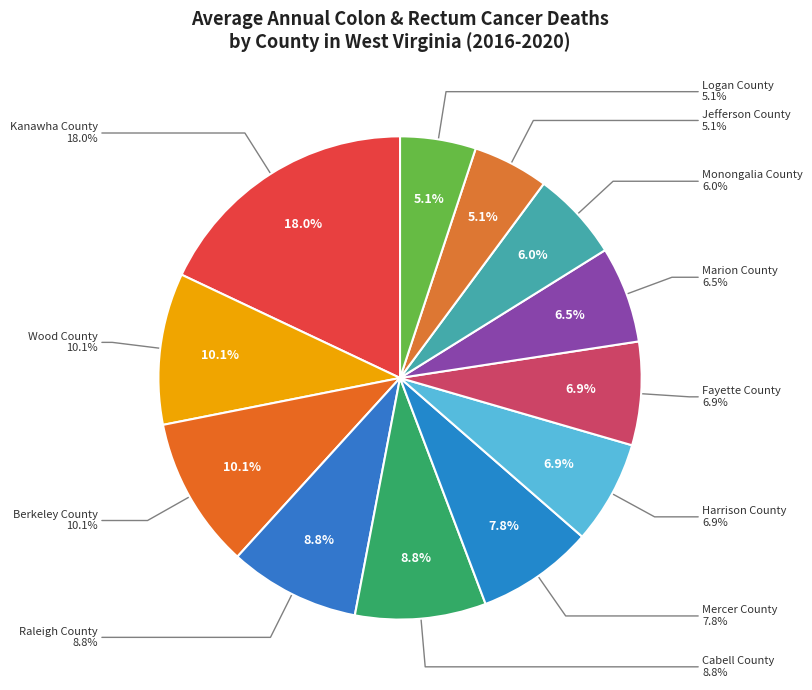

What percentage is the Wood County slice, to the nearest percent?

10%